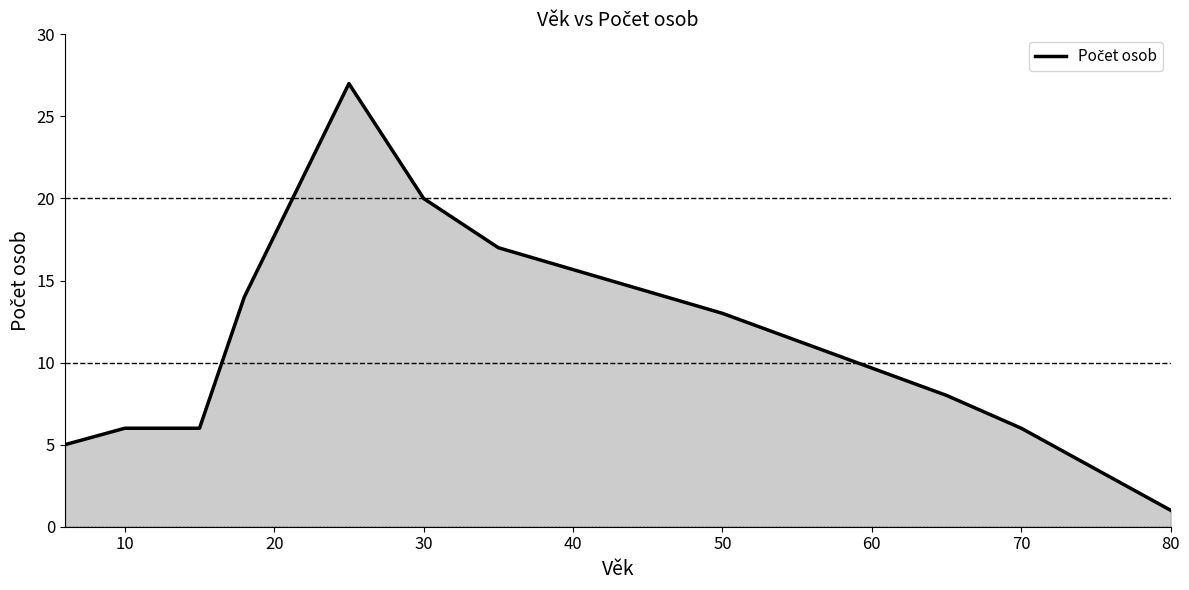

True or false: the data has more than 0 interior local peaks.

True